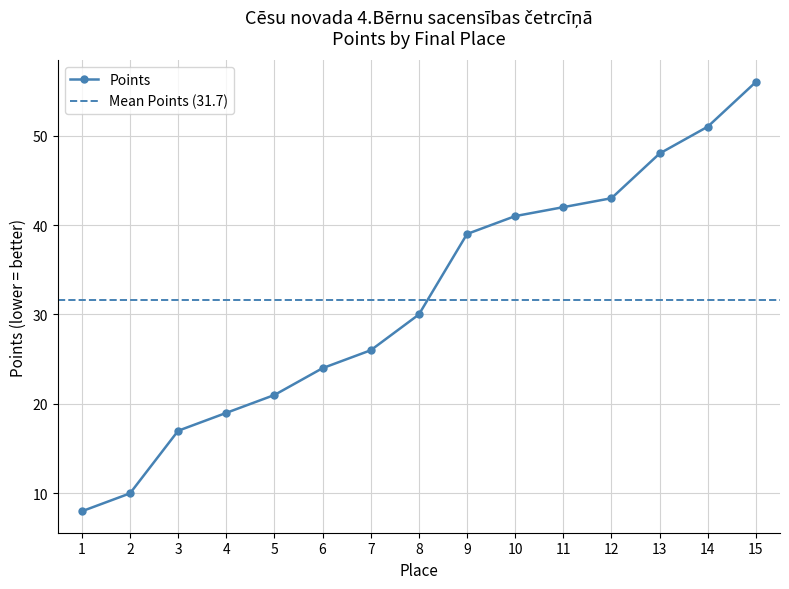

Is it true that Points equals 10 at 2?

True